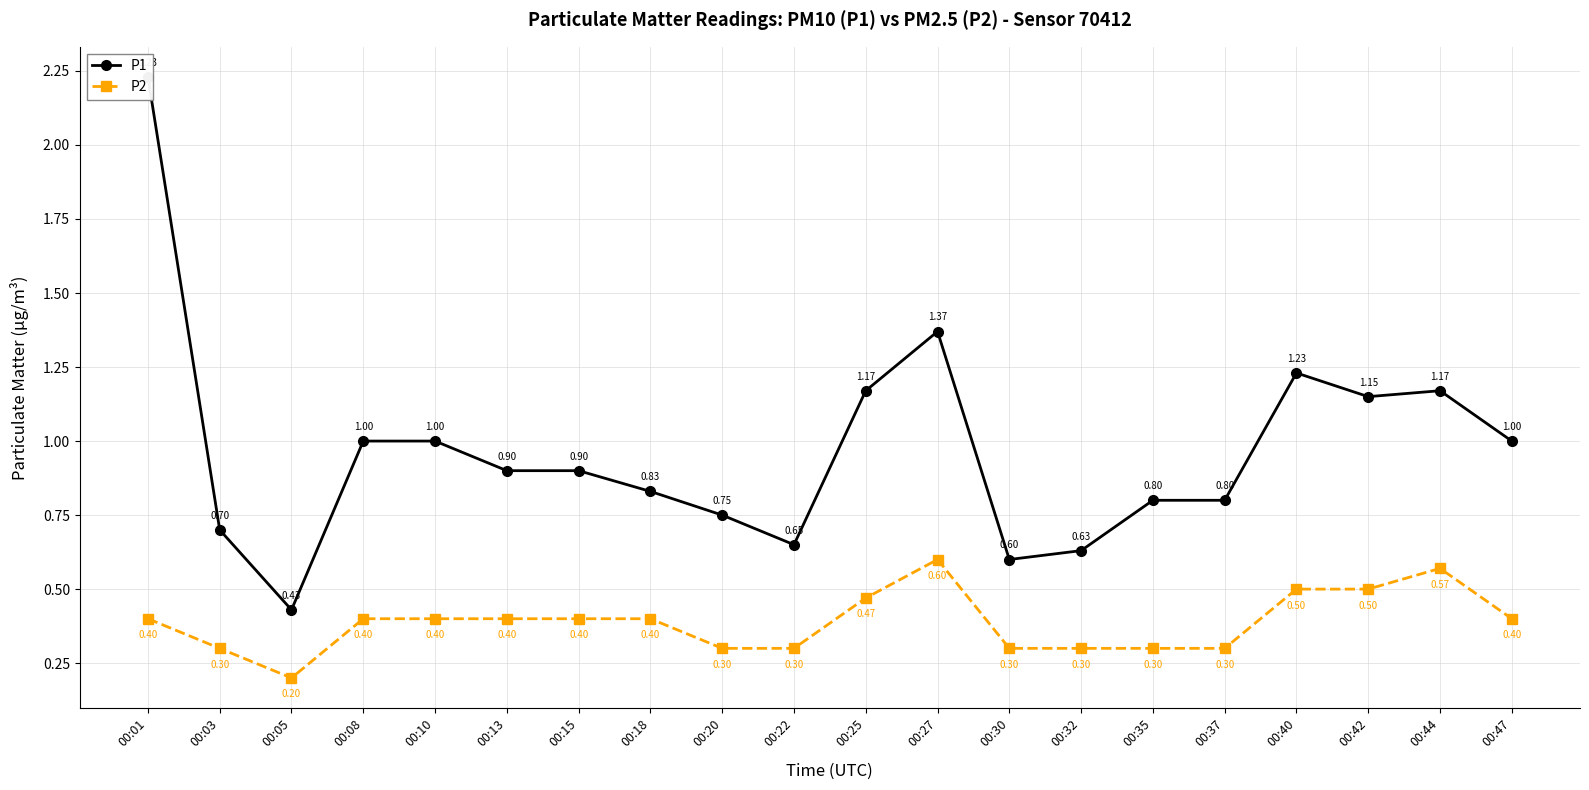

Which series changed the most between 00:03 and 00:35?

P1